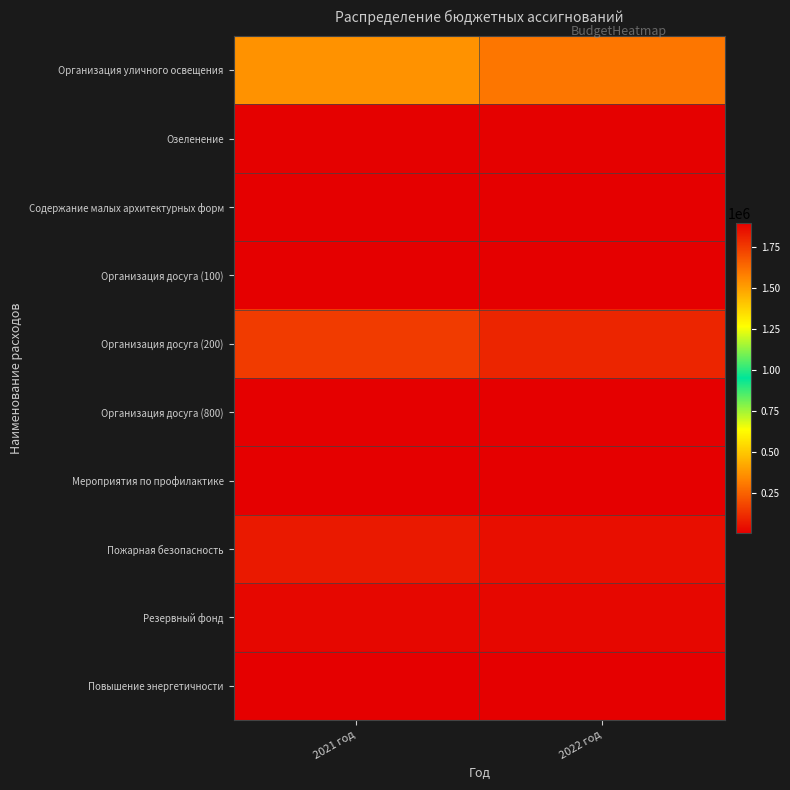

Reading right to left, what are all the values shown in this chart?

Организация уличного освещения: 2022 год=294285	2021 год=364552
Озеленение: 2022 год=5000	2021 год=5000
Содержание малых архитектурных форм: 2022 год=2000	2021 год=4000
Организация досуга (100): 2022 год=1898800	2021 год=1898800
Организация досуга (200): 2022 год=95000	2021 год=150000
Организация досуга (800): 2022 год=3300	2021 год=3300
Мероприятия по профилактике: 2022 год=1000	2021 год=1000
Пожарная безопасность: 2022 год=39107	2021 год=65000
Резервный фонд: 2022 год=20000	2021 год=20000
Повышение энергетичности: 2022 год=4000	2021 год=4000